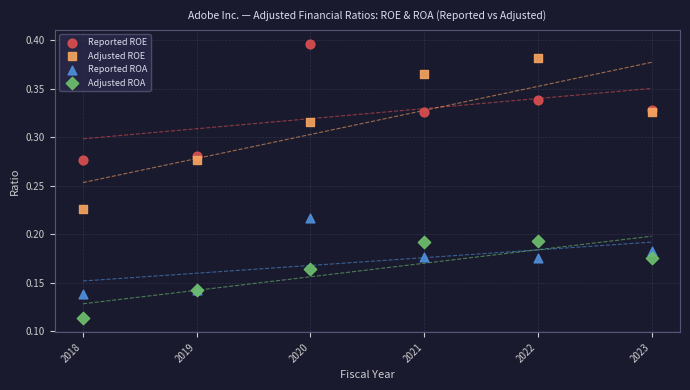

What is the X range (max minus min) for the scatter plot?

5.0